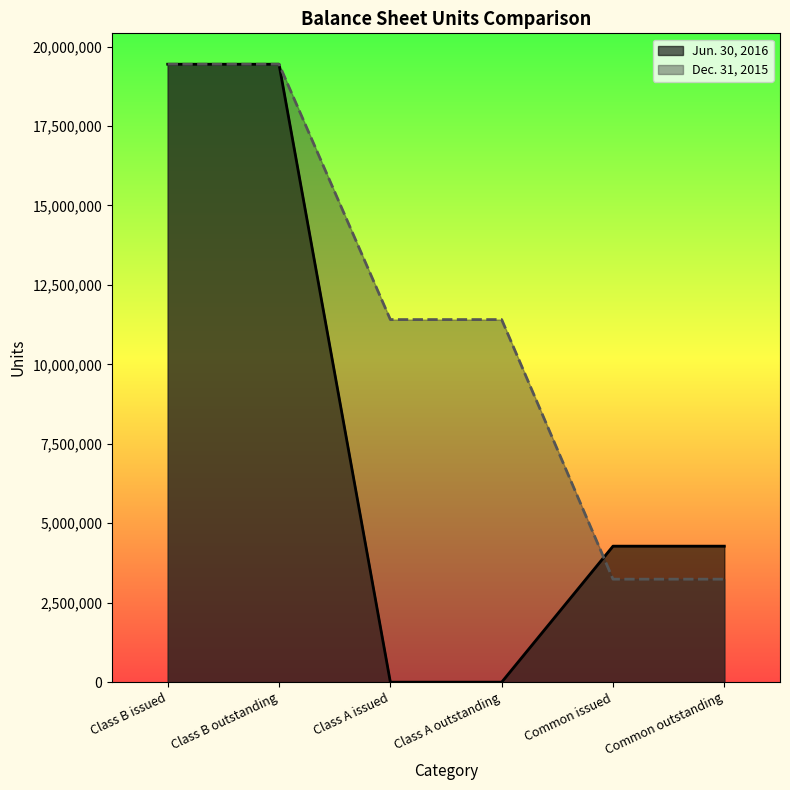

Rank the series by their maximum value, from lowest to highest.

Jun. 30, 2016, Dec. 31, 2015